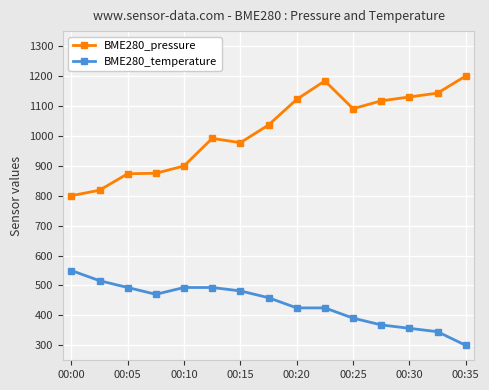

Which series has the largest total across all categories?

BME280_pressure